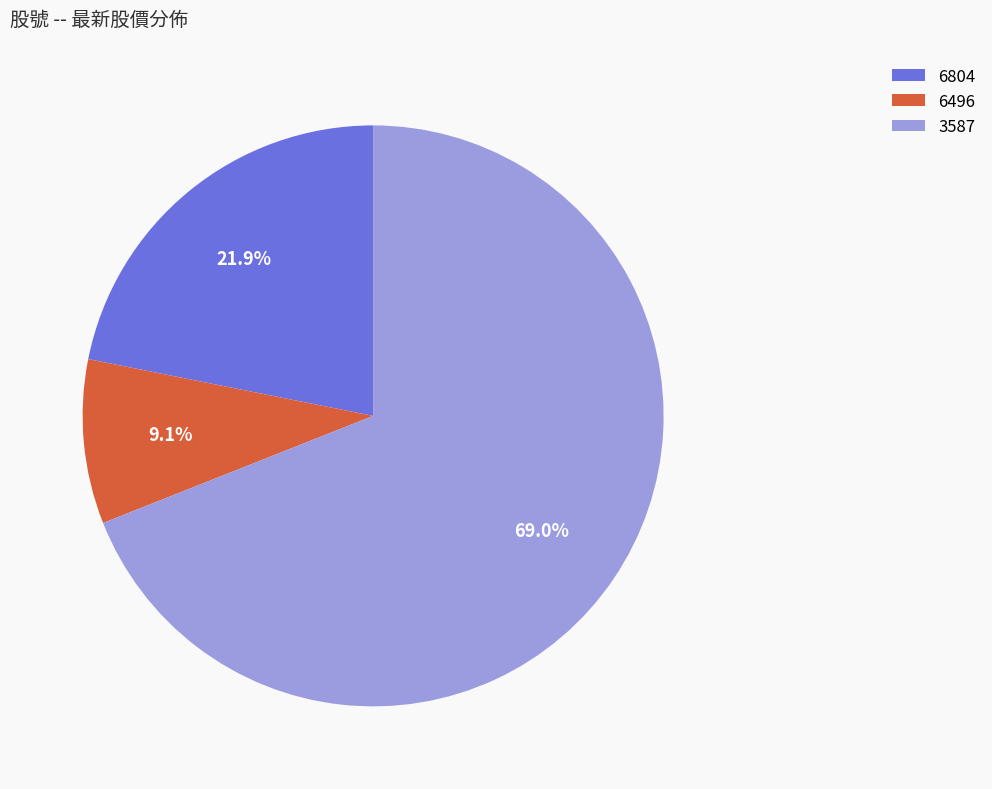

What is the ratio of the value at 3587 to the value at 6804?

3.2